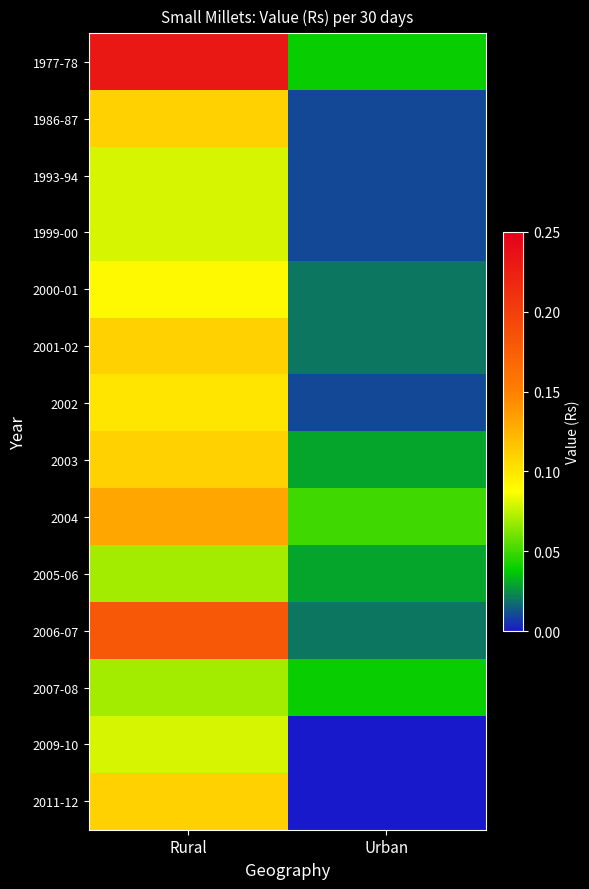

Reading left to right, extract all data points from this chart.

1977-78: Rural=0.2	Urban=0.0
1986-87: Rural=0.1	Urban=0.0
1993-94: Rural=0.1	Urban=0.0
1999-00: Rural=0.1	Urban=0.0
2000-01: Rural=0.1	Urban=0.0
2001-02: Rural=0.1	Urban=0.0
2002: Rural=0.1	Urban=0.0
2003: Rural=0.1	Urban=0.0
2004: Rural=0.1	Urban=0.1
2005-06: Rural=0.1	Urban=0.0
2006-07: Rural=0.2	Urban=0.0
2007-08: Rural=0.1	Urban=0.0
2009-10: Rural=0.1	Urban=0.0
2011-12: Rural=0.1	Urban=0.0